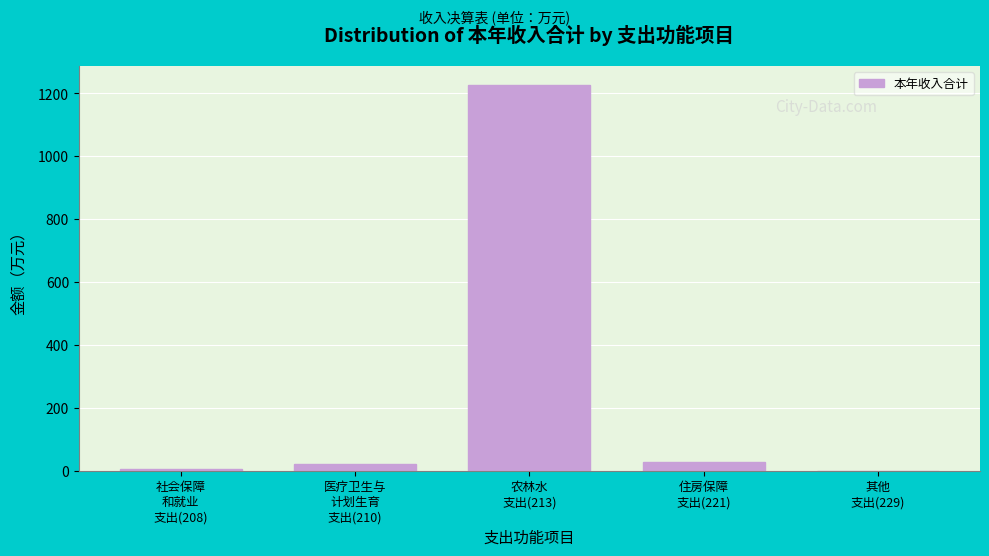

What is the maximum value shown in the chart?

1224.5